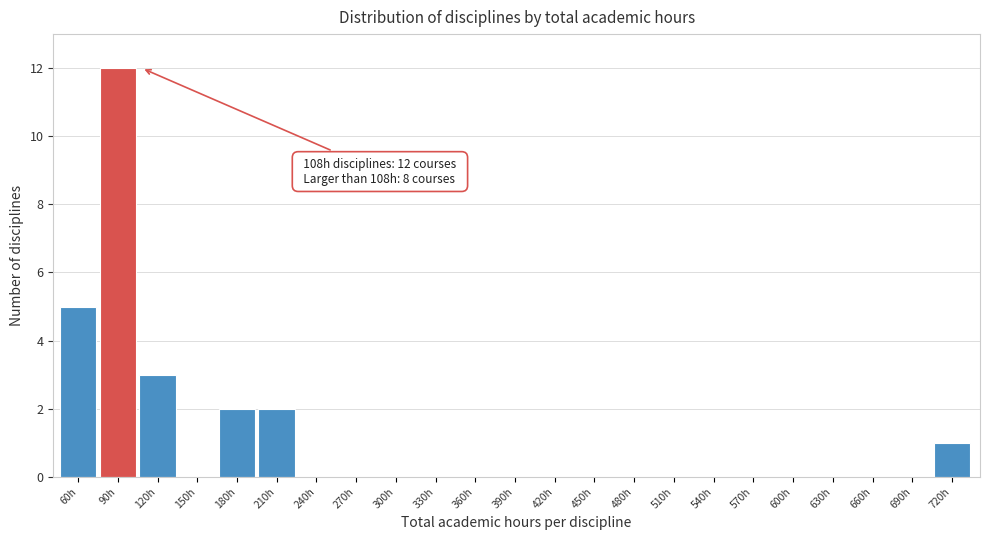

Reading left to right, extract all data points from this chart.

60h=5	90h=12	120h=3	150h=0	180h=2	210h=2	240h=0	270h=0	300h=0	330h=0	360h=0	390h=0	420h=0	450h=0	480h=0	510h=0	540h=0	570h=0	600h=0	630h=0	660h=0	690h=0	720h=1